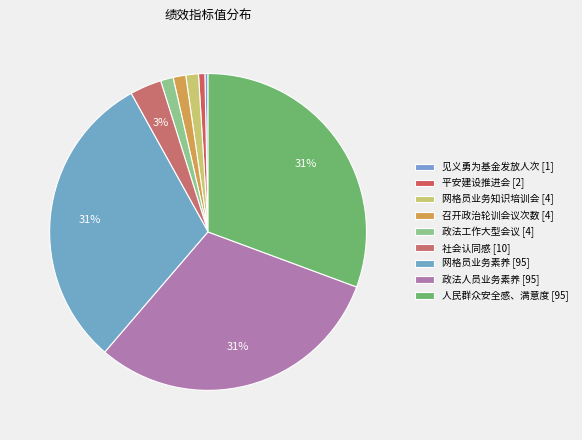

Approximately how many times larger is the value at 人民群众安全感、满意度 compared to 网格员业务知识培训会?

23.8